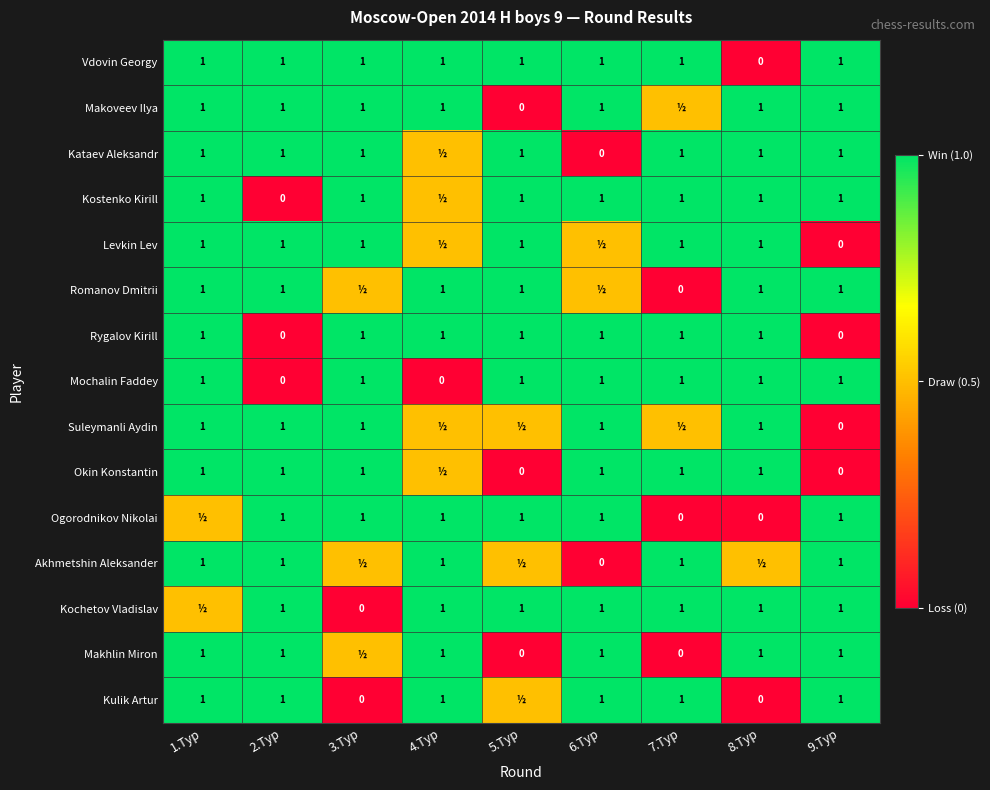

What is the sum of the Rygalov Kirill values at 7.Тур and 8.Тур?

2.0